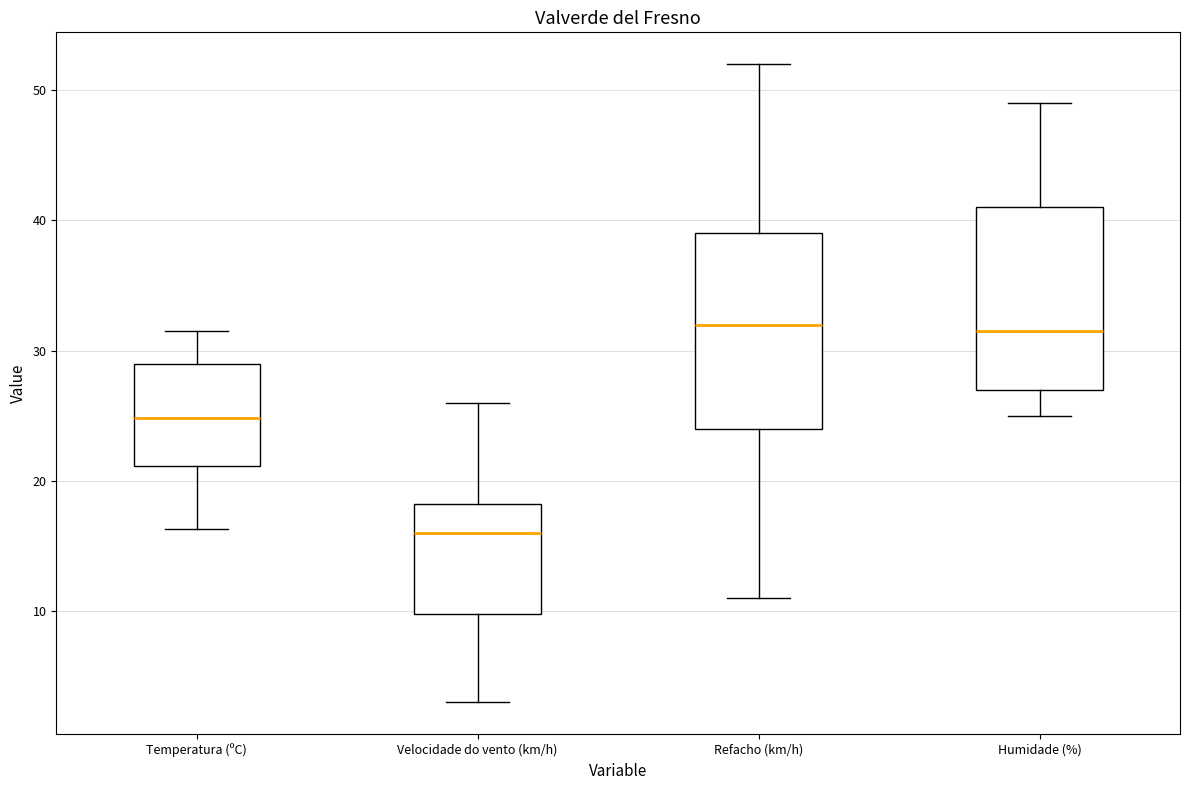

Where does the lower whisker of the box for Refacho (km/h) end on the y-axis? The values are not printed on the chart, so give them approximately, as read against the axis.

11